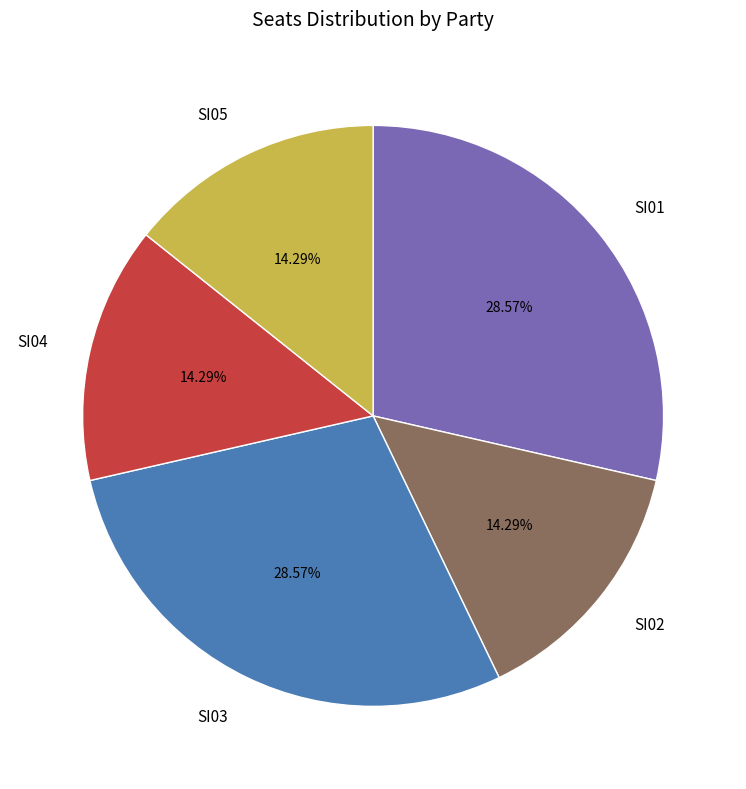

Between SI05 and SI03, which is larger?

SI03